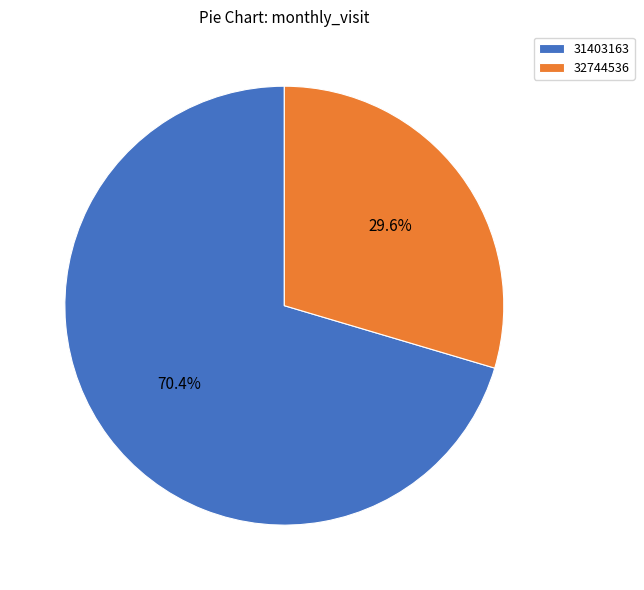

Is it true that 31403163 is 65% of the pie?

False